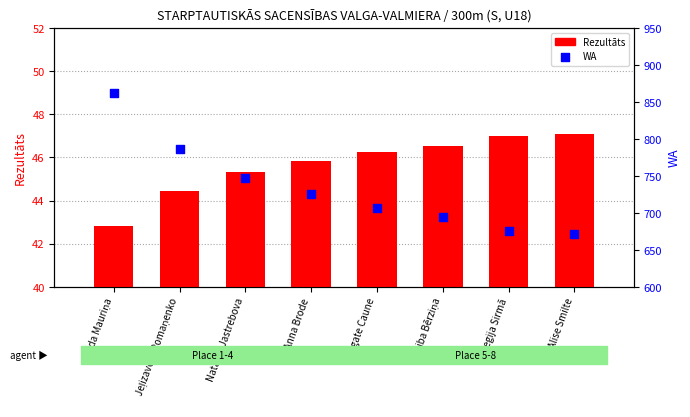

At which category is the sum across all series the highest?

Invida Mauriņa